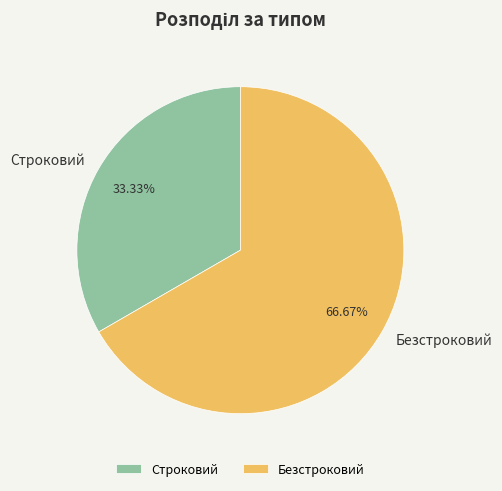

To the nearest percent, what is the combined percentage of Безстроковий and Строковий?

100%